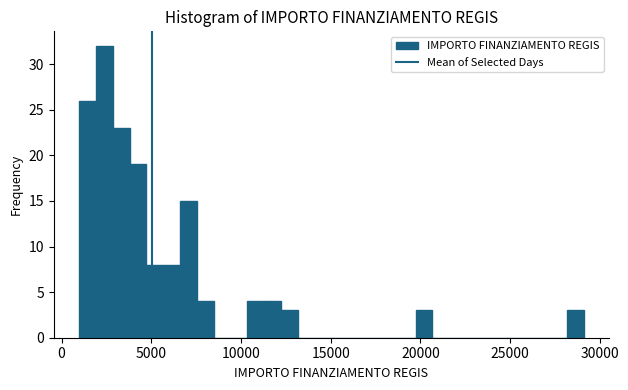

Around what value on the x-axis is the tallest bar? Give the approximate position of its centre, as read against the axis.

2500